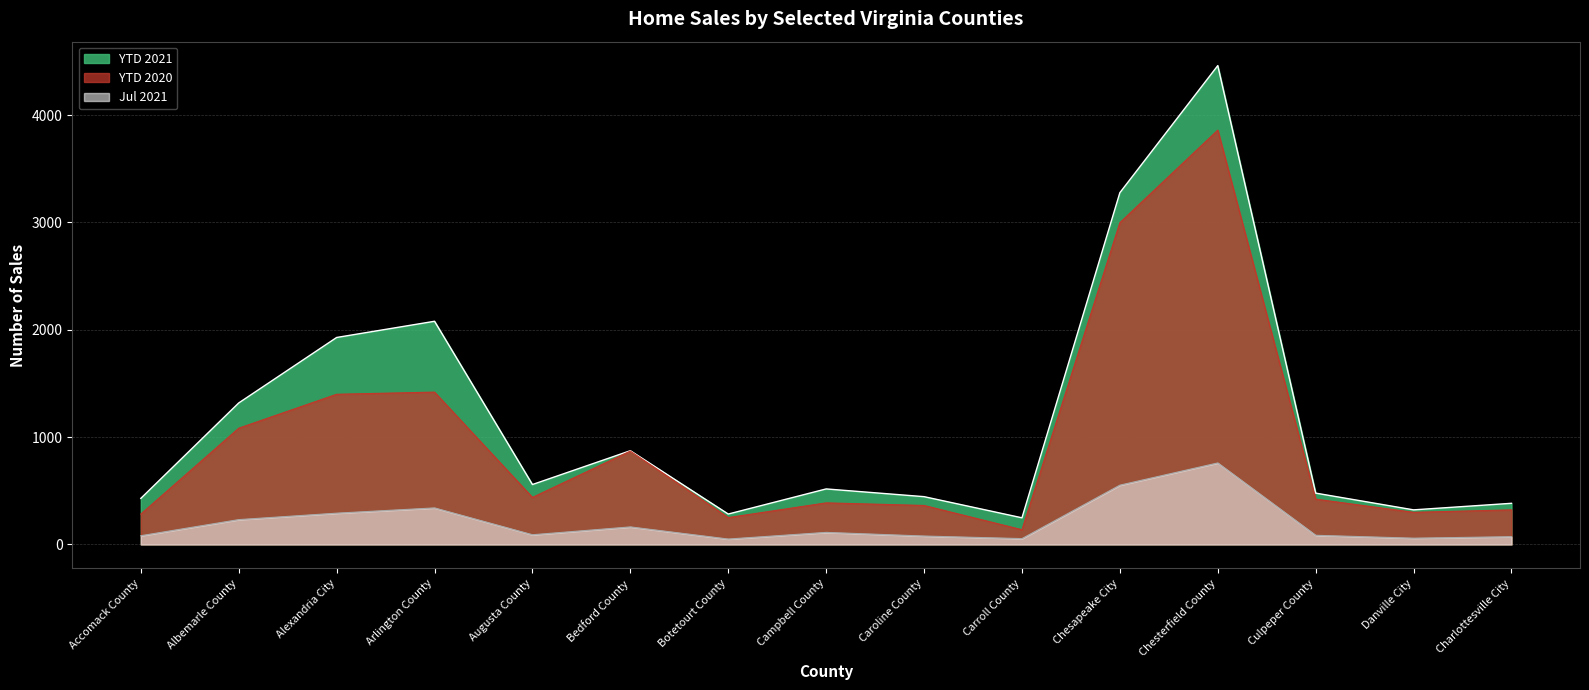

Does the chart display data point markers on the line(s)?

No